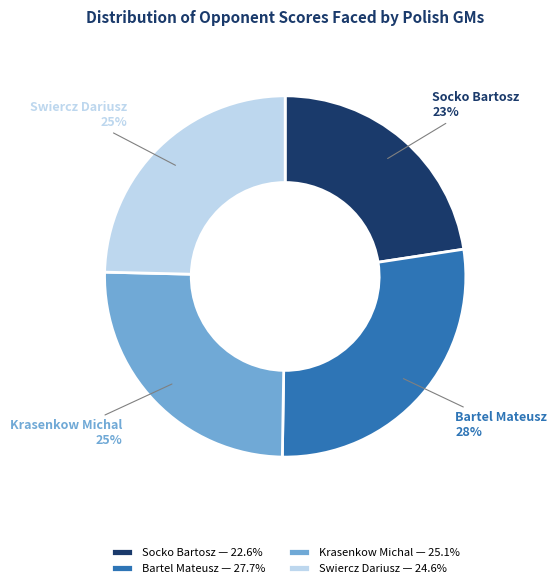

Approximately how many times larger is the value at Bartel Mateusz — 27.7% compared to Swiercz Dariusz — 24.6%?

1.1